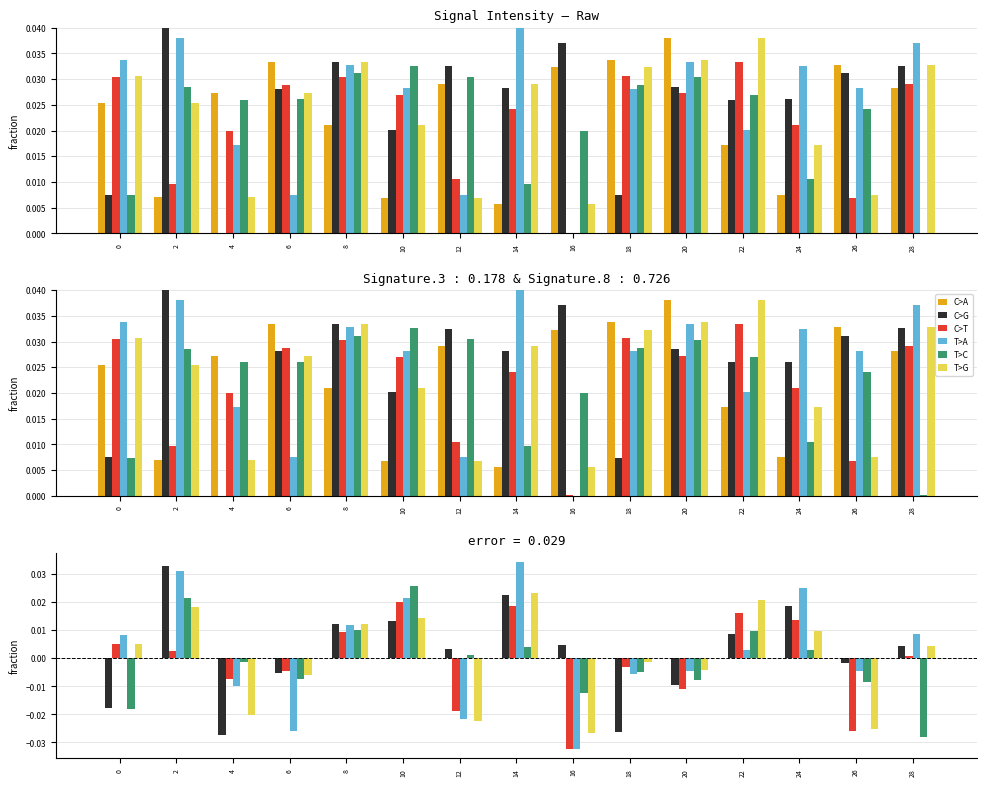

How many values in the T>A series are below 0?

7